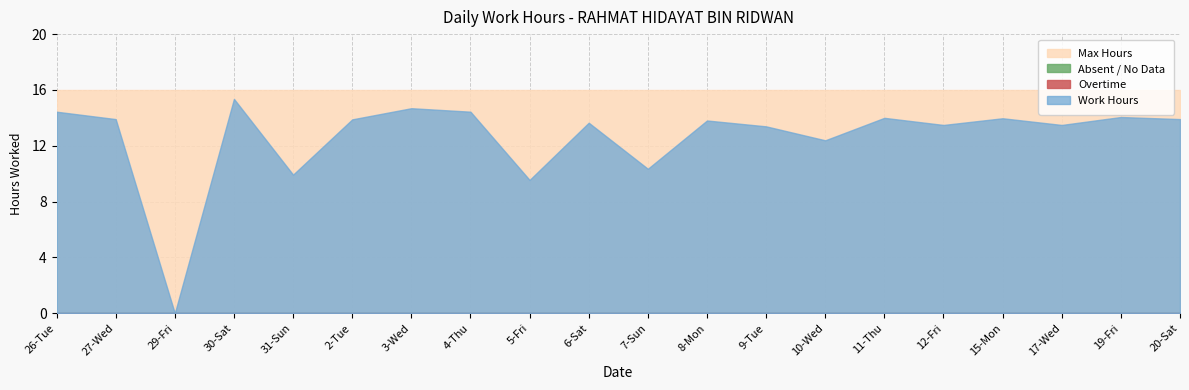

Which series changed the most between 3-Wed and 19-Fri?

Work Hours